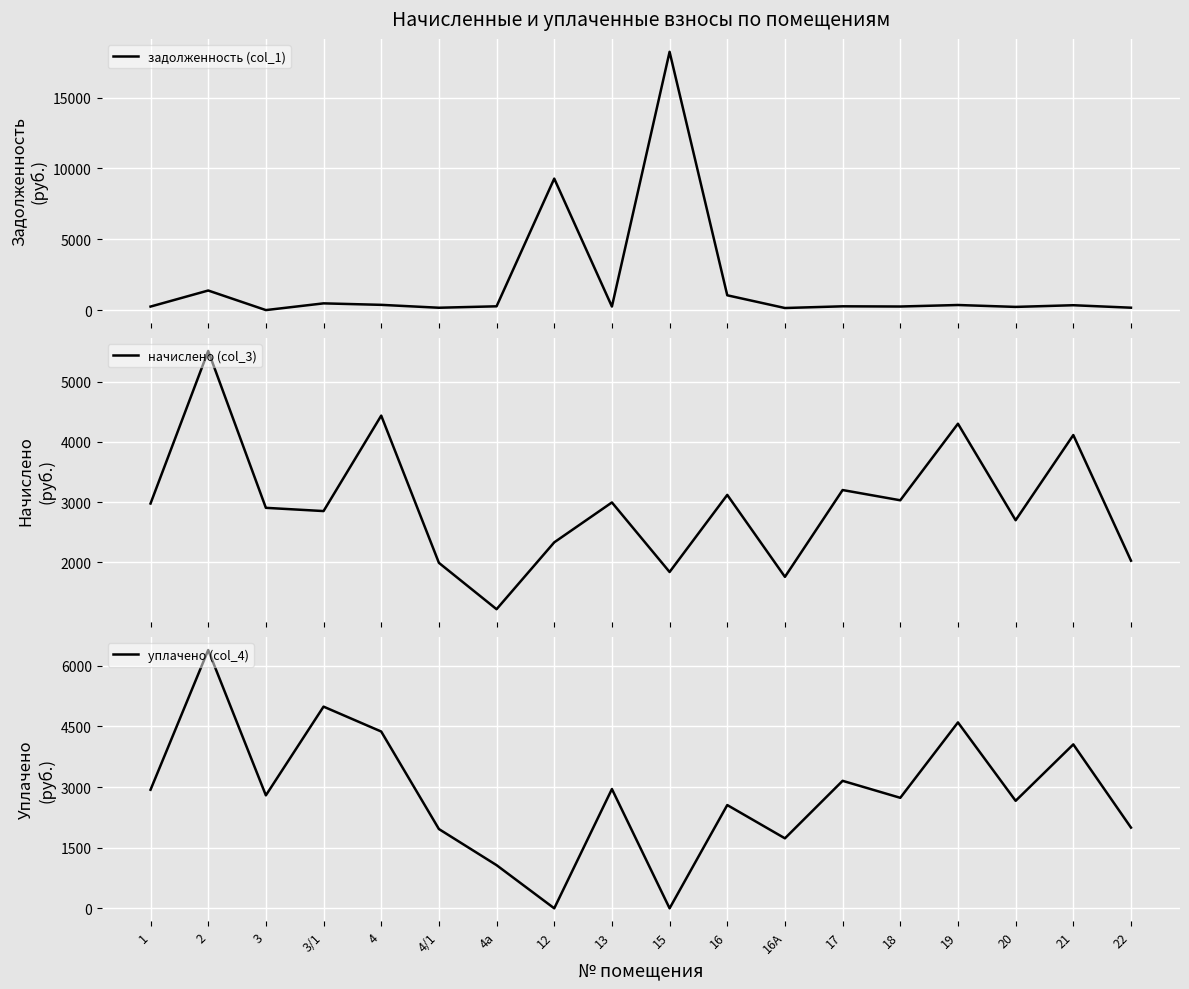

Does the chart display data point markers on the line(s)?

No